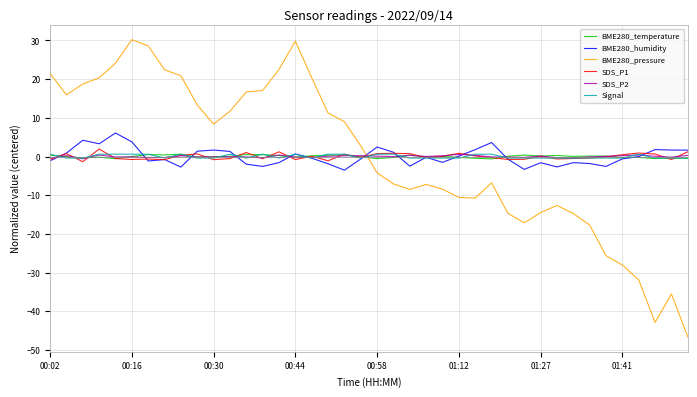

Which series has the widest spread of values?

BME280_pressure